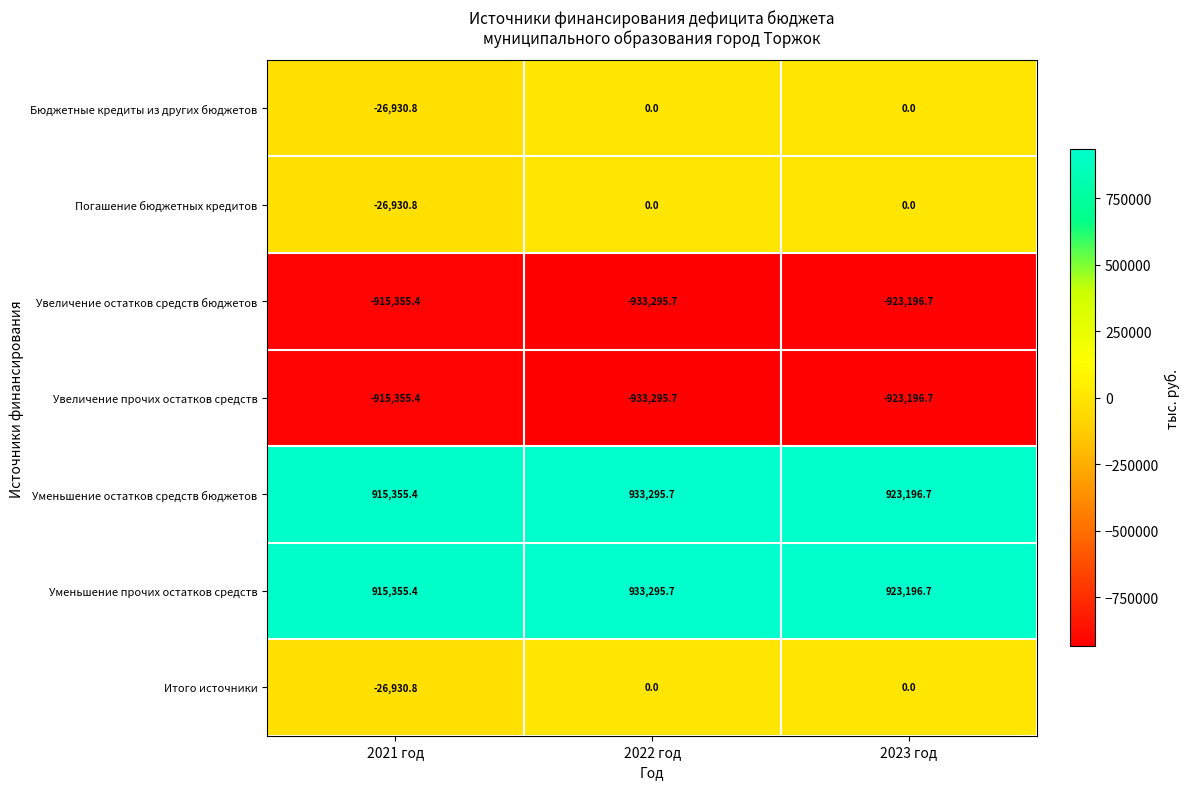

What is the minimum value shown in the chart?

-933295.7